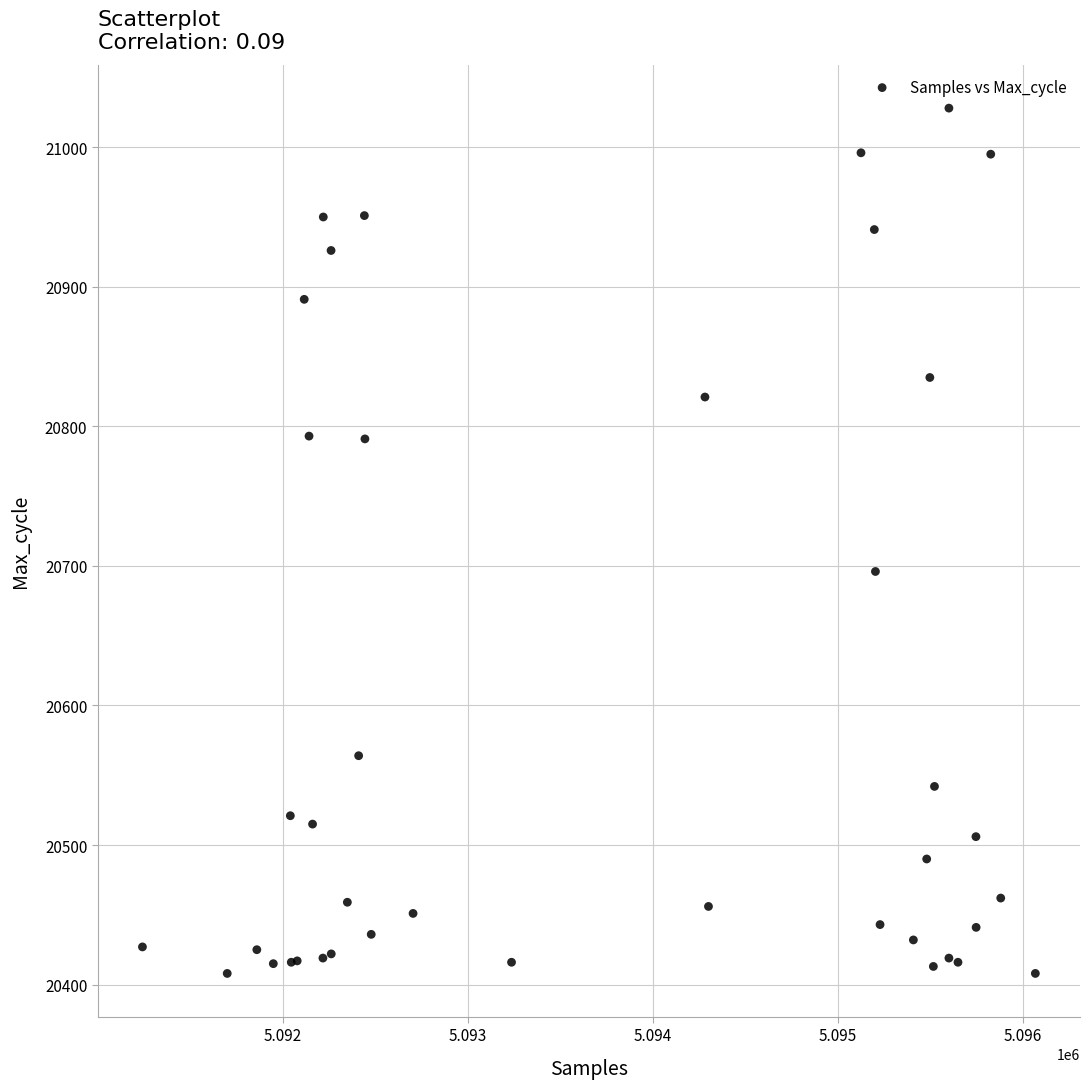

What Y value in the scatter plot is closest to 20718?

20696